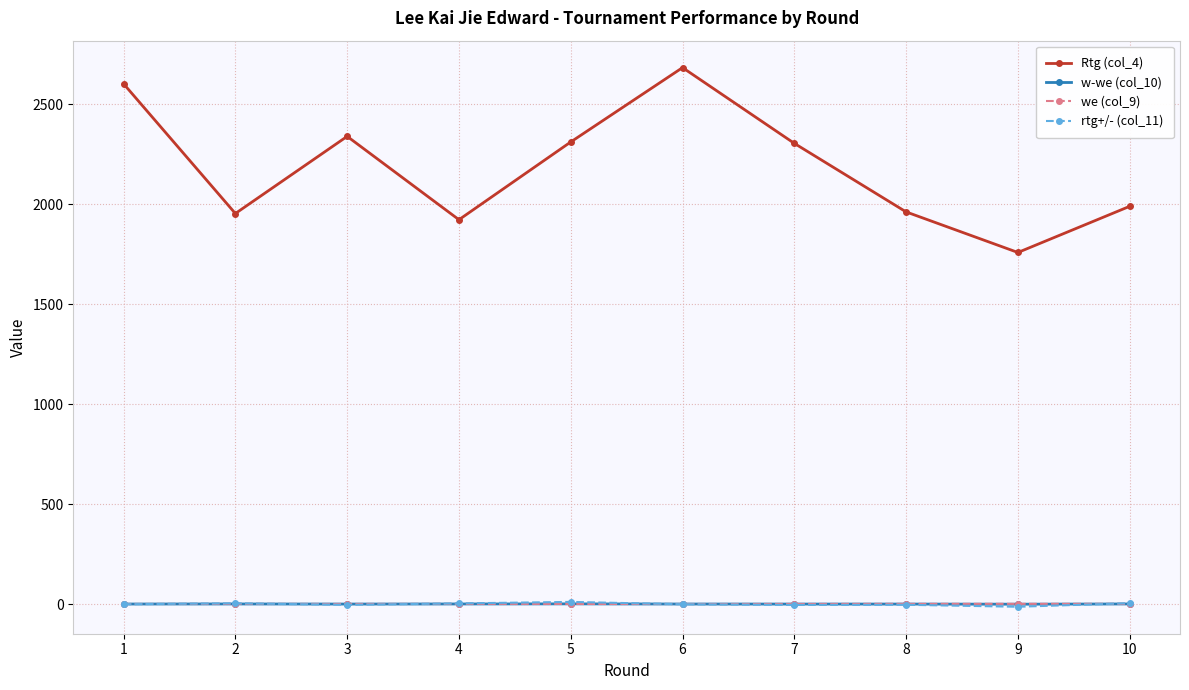

Which series has the largest range (max minus min)?

Rtg (col_4)